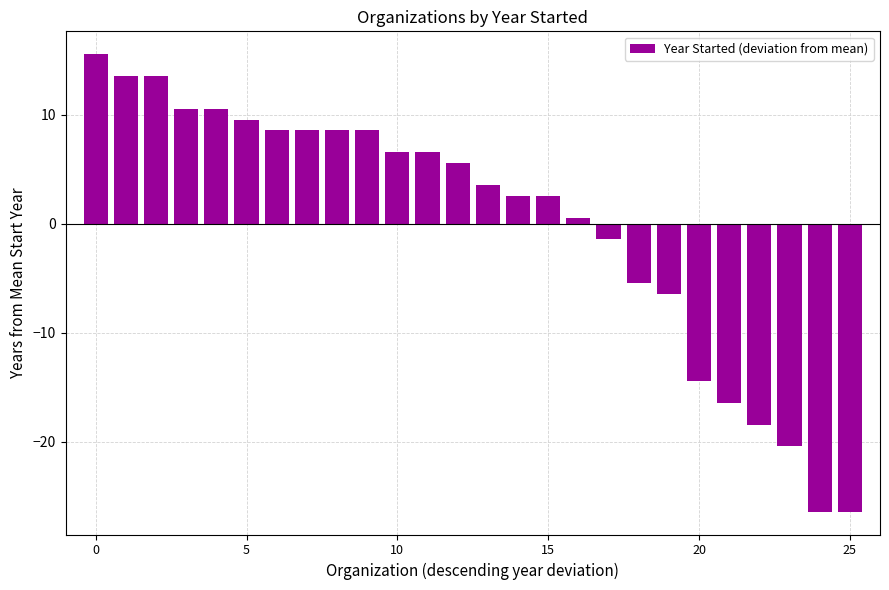

What is the difference between the maximum and minimum values?

42